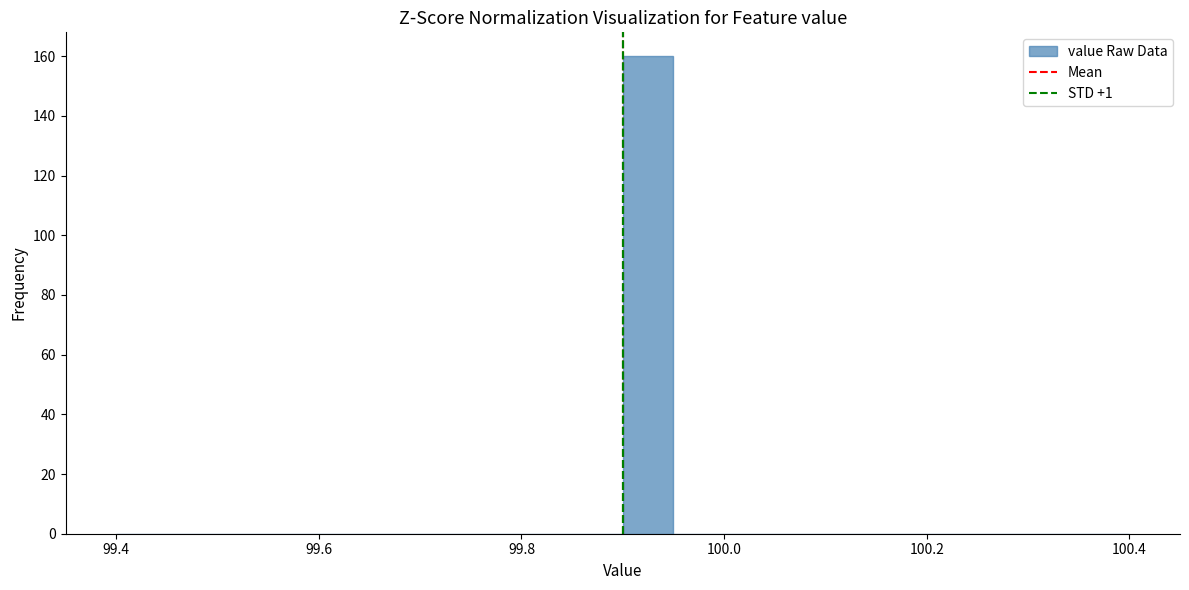

Read against the x-axis, roughly where is the centre of the tallest bar?

99.92